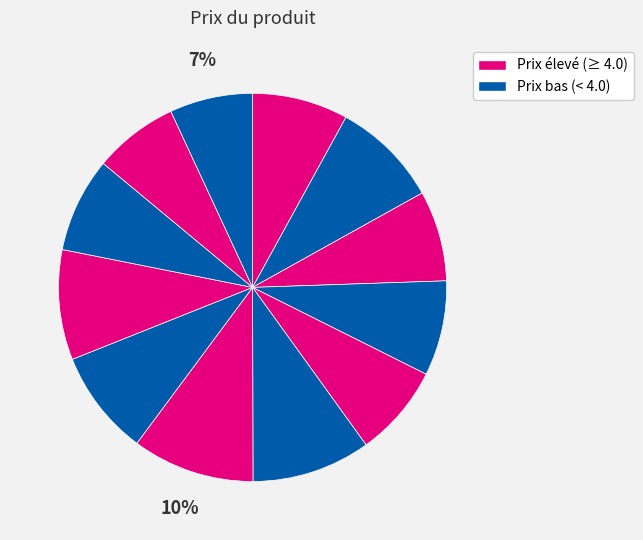

How many slices are in this pie chart?

12